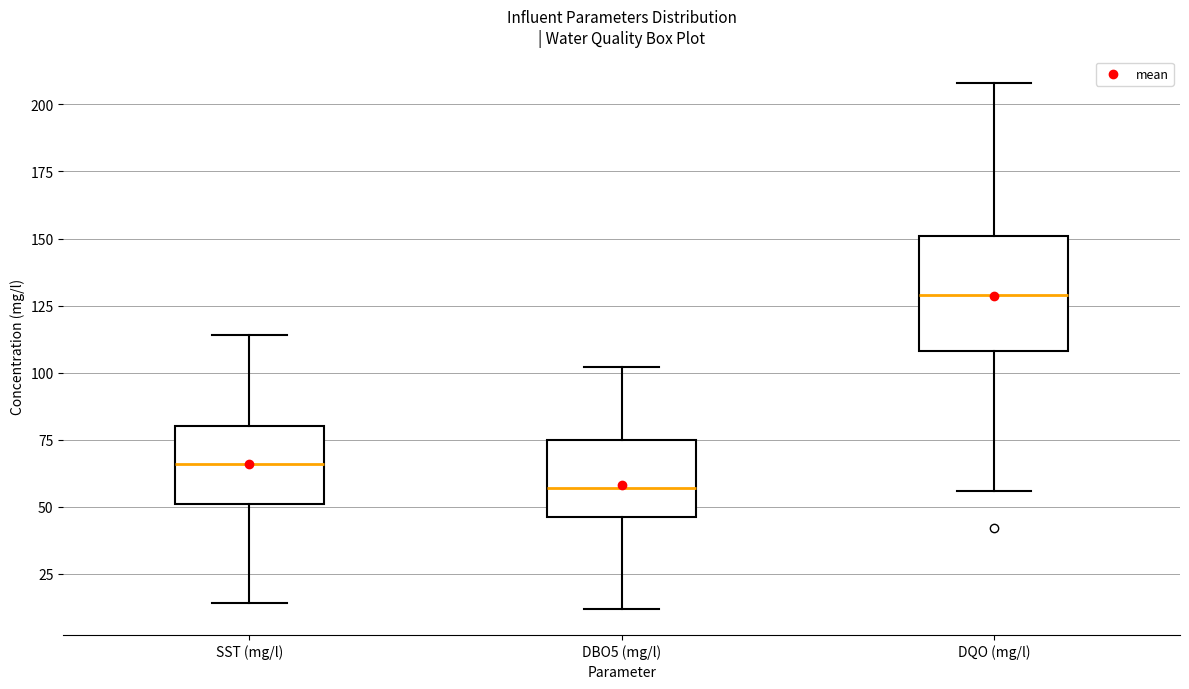

Reading left to right, transcribe this box plot: for each box, give where its median line is, the range the box spans, and where its two whiskers end, as read against the y-axis. The values are not printed on the chart, so give them approximately, as read against the axis.

SST (mg/l): median 65, box 50 to 80, whiskers 15 to 115
DBO5 (mg/l): median 55, box 45 to 75, whiskers 10 to 100
DQO (mg/l): median 130, box 110 to 150, whiskers 55 to 210